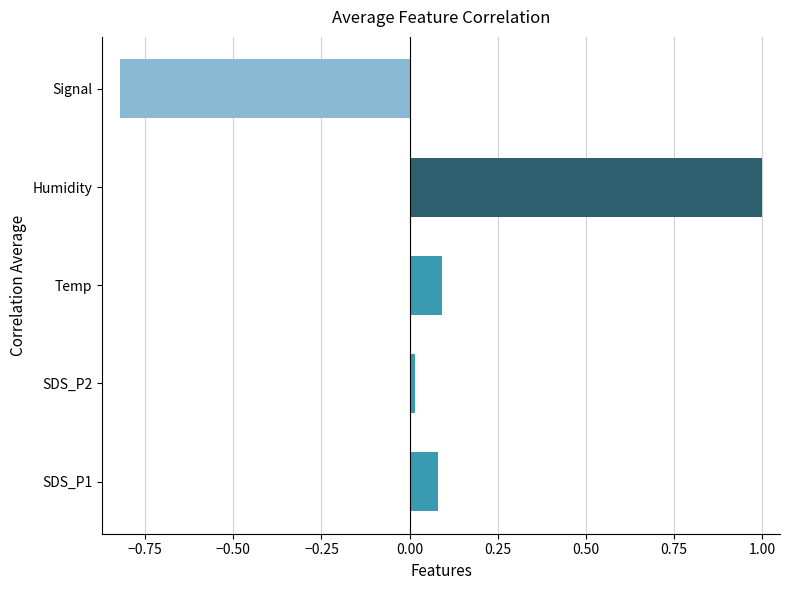

The chart shows a value of 0.4 at Humidity. True or false?

False